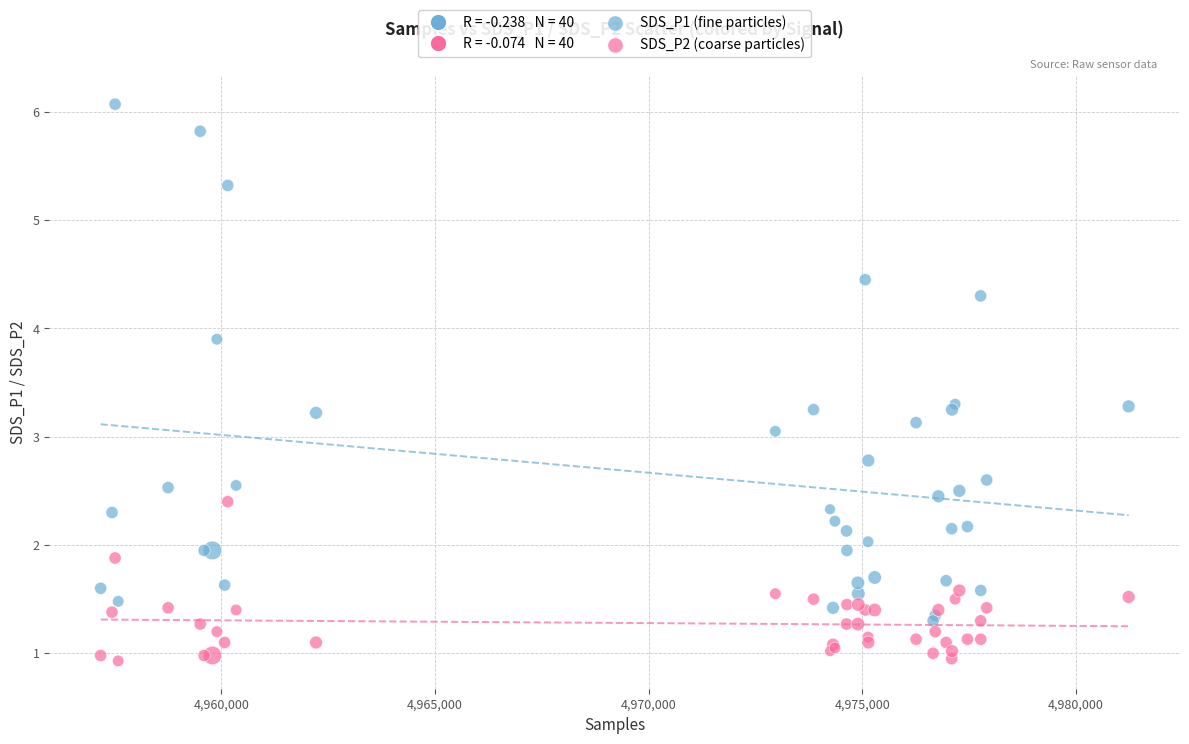

Which series has the widest spread of Y values?

SDS_P1 (fine particles)